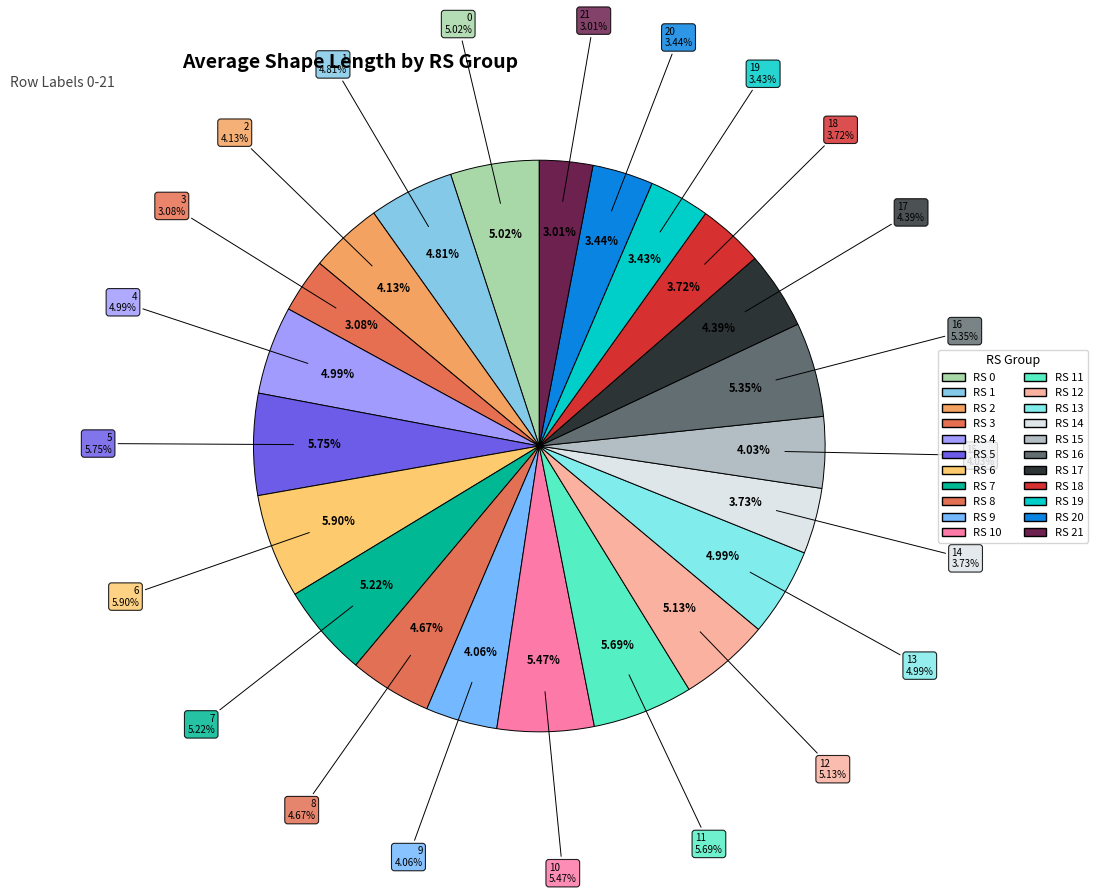

How many segments does this pie chart have?

22